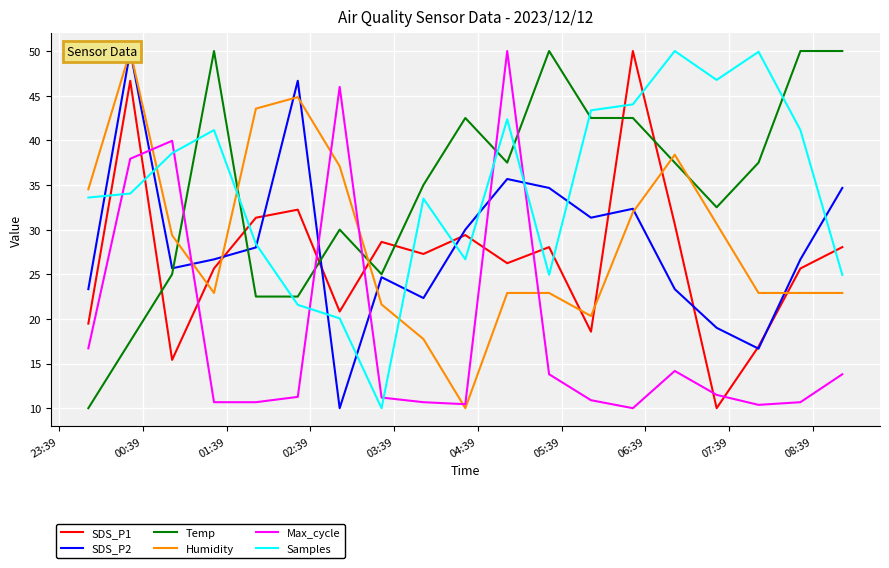

True or false: Max_cycle and Samples intersect in this chart.

True